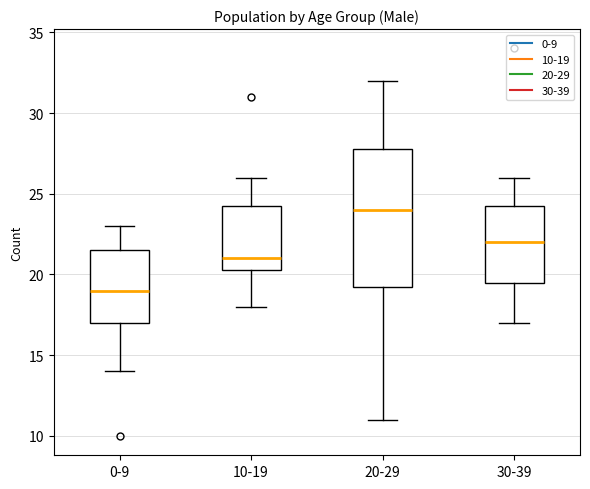

Where does the lower whisker of the box for 30-39 end on the y-axis? The values are not printed on the chart, so give them approximately, as read against the axis.

17.0